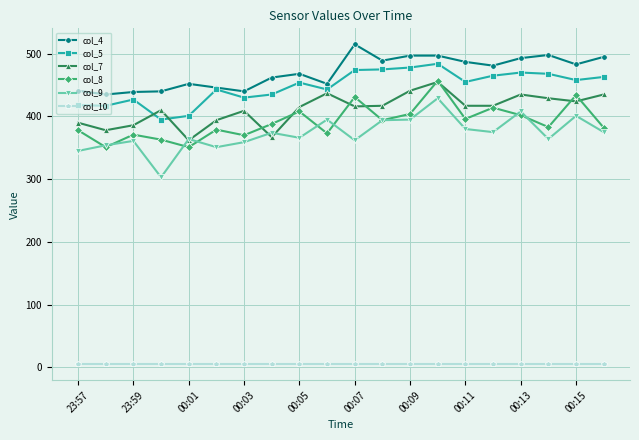

What is the greatest value displayed?

515